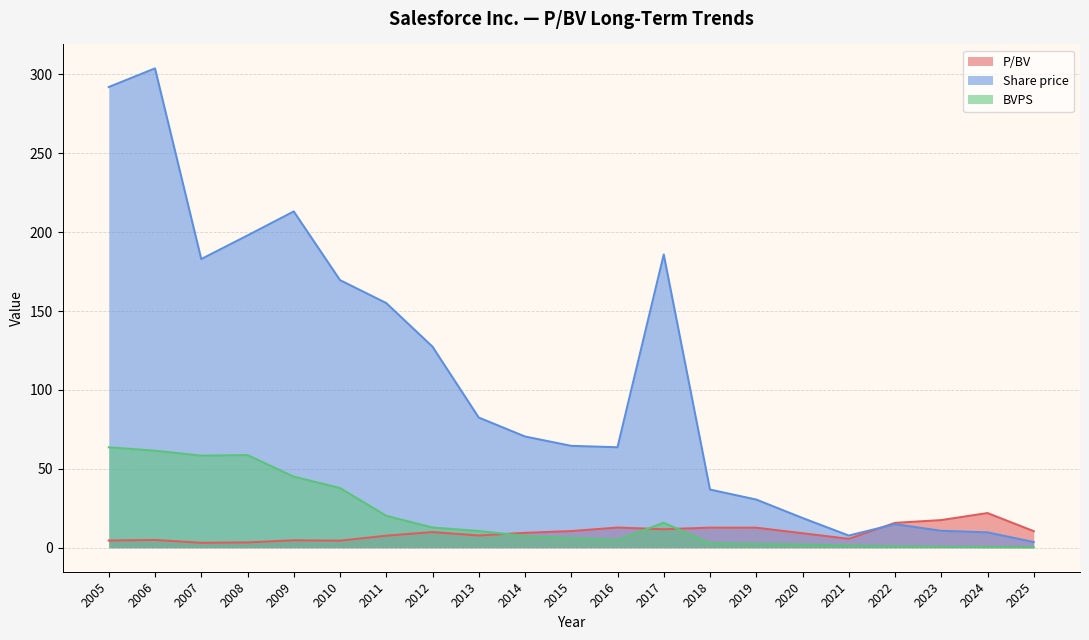

Rank the series at 2009 from highest to lowest value.

Share price, BVPS, P/BV